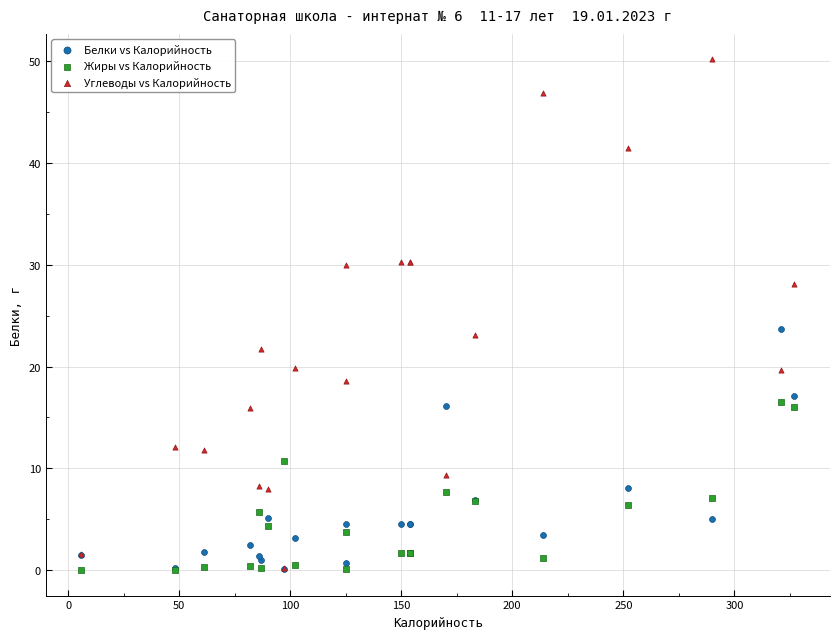

What are all the series names shown in the legend?

Белки vs Калорийность, Жиры vs Калорийность, Углеводы vs Калорийность